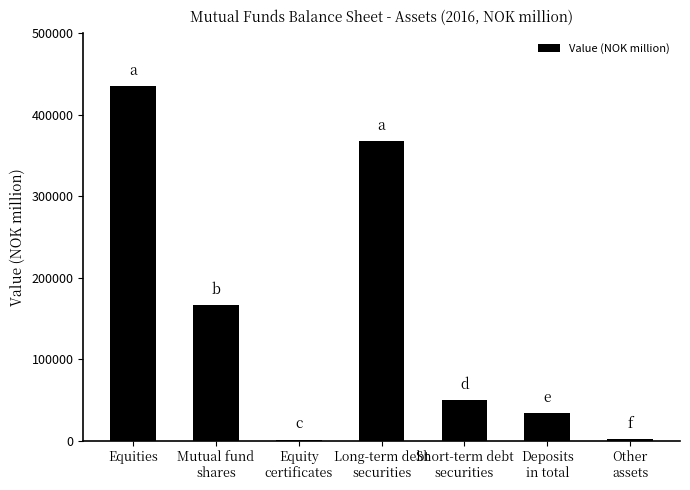

What is the sum of all values?

1055456